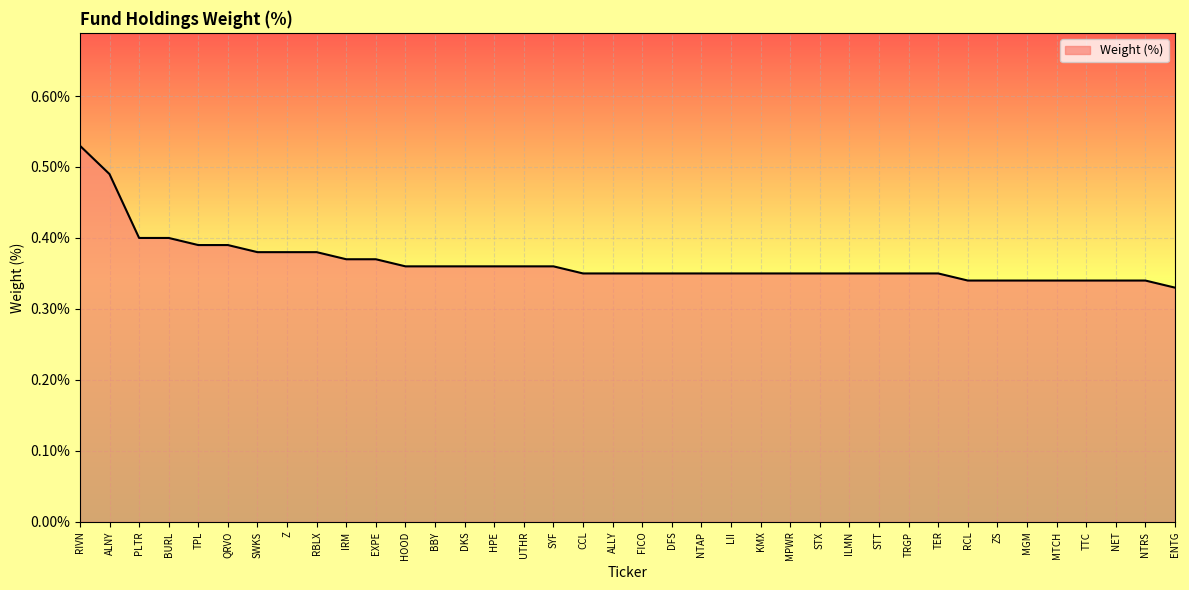

True or false: the data shows 0.5 at TRGP.

False